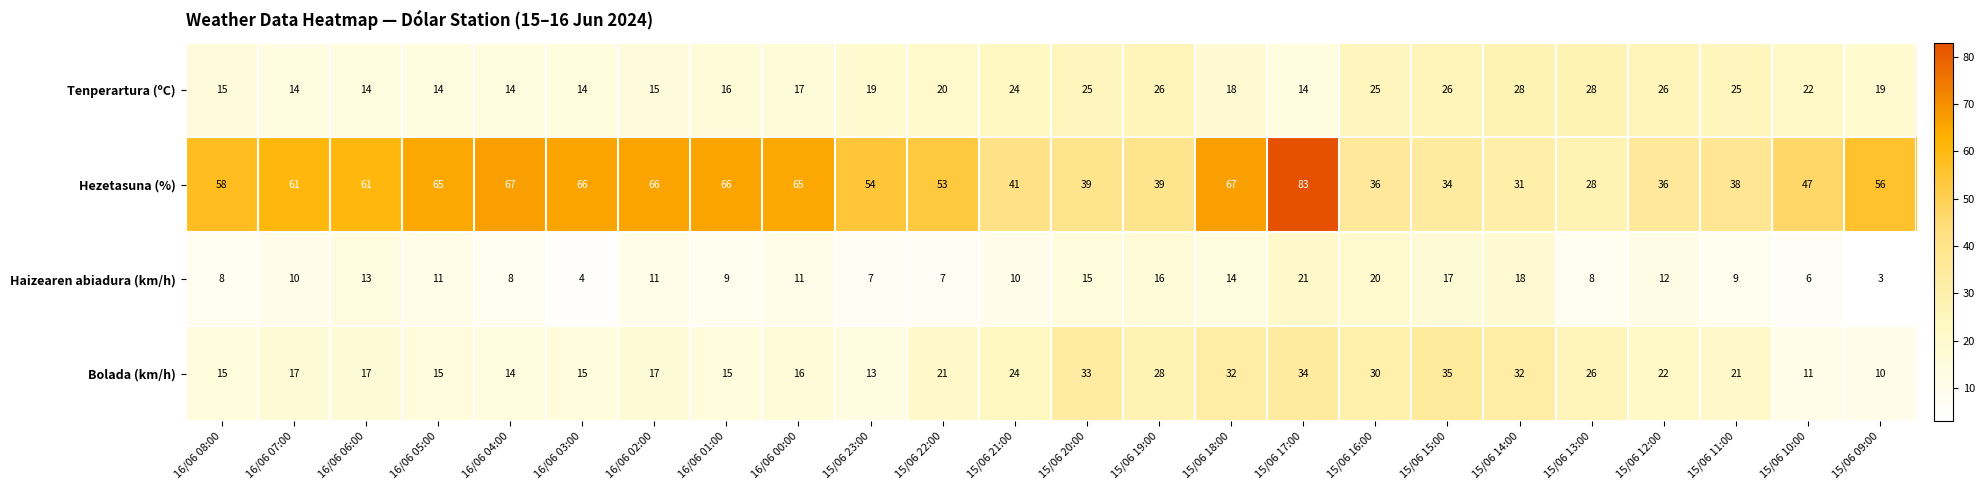

At which label is Tenperartura (ºC) closest to 21?

15/06 22:00